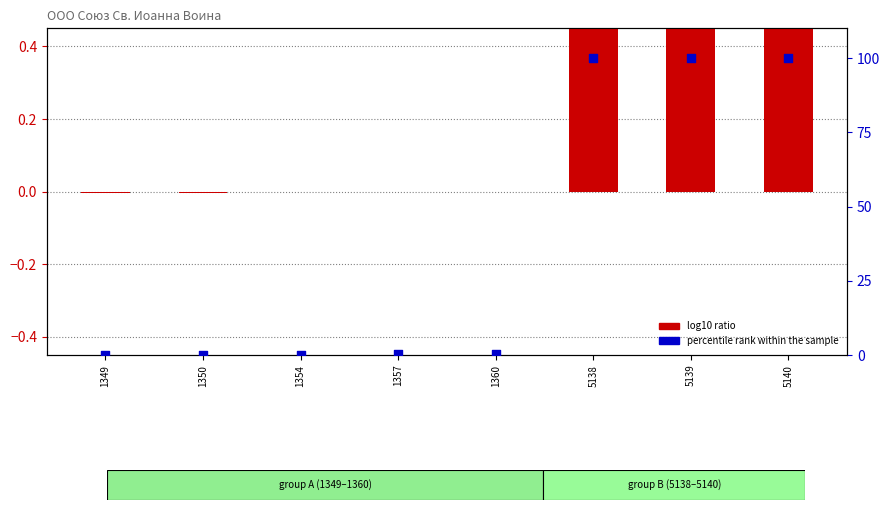

Which series has the largest total across all categories?

percentile rank within the sample